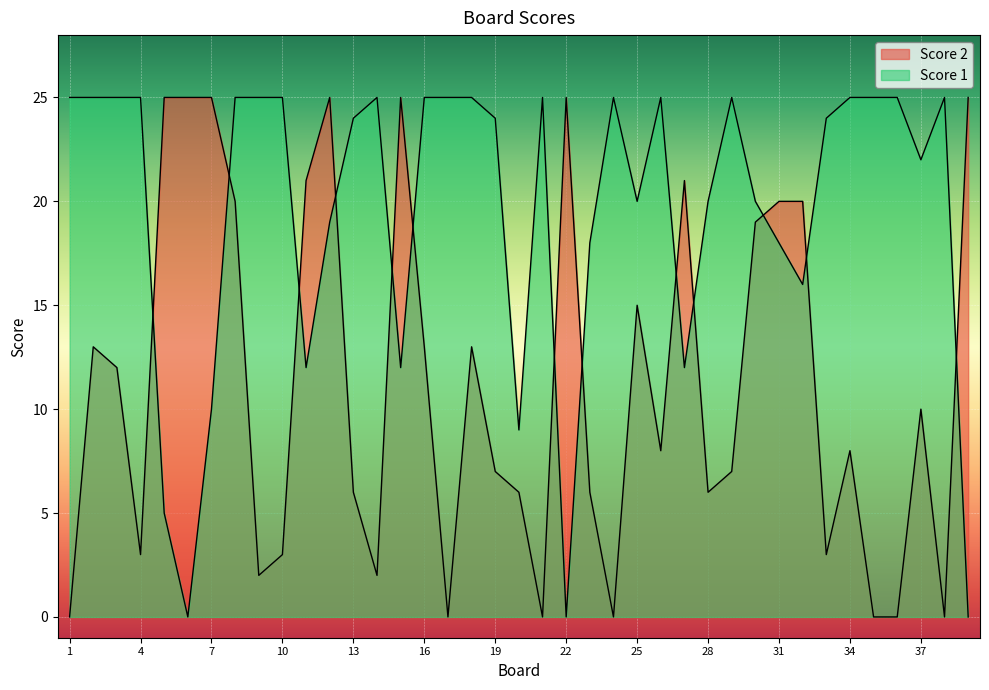

Between which two adjacent categories do Score 2 and Score 1 first intersect?

4 and 5